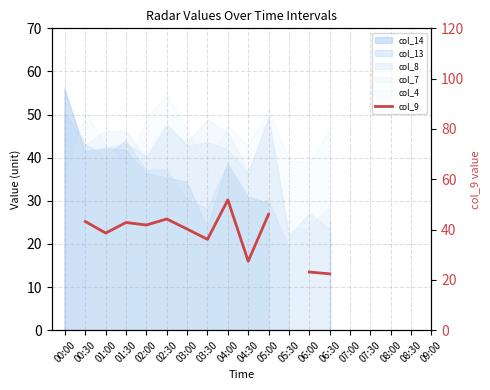

At which category does the data reach its first local peak?

01:30